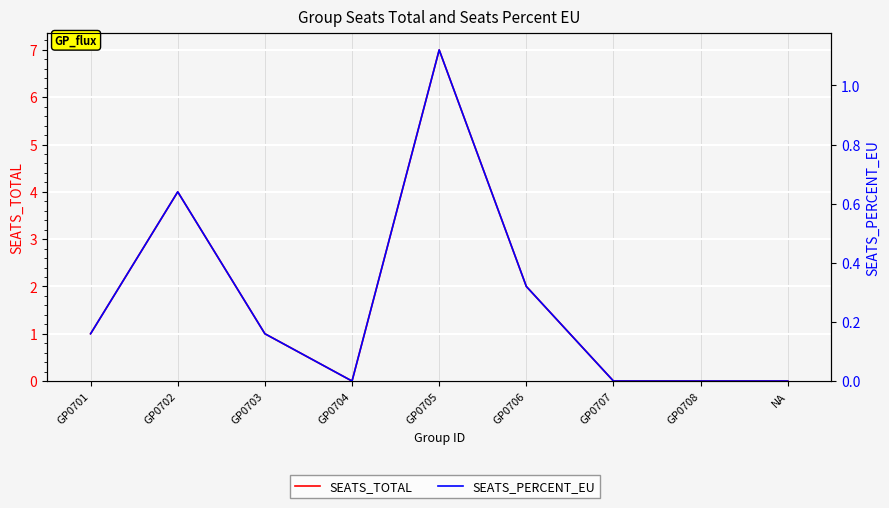

Reading right to left, list all the values displayed in this chart.

SEATS_TOTAL: NA=0.0	GP0708=0.0	GP0707=0.0	GP0706=2.0	GP0705=7.0	GP0704=0.0	GP0703=1.0	GP0702=4.0	GP0701=1.0
SEATS_PERCENT_EU: NA=0.0	GP0708=0.0	GP0707=0.0	GP0706=0.3	GP0705=1.1	GP0704=0.0	GP0703=0.2	GP0702=0.6	GP0701=0.2